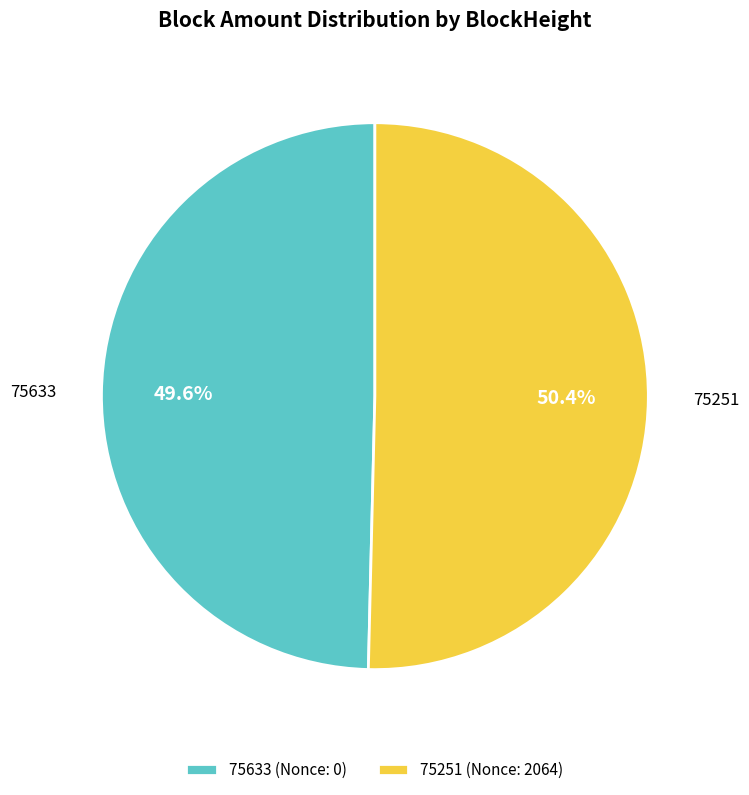

Count the number of slices in the pie.

2